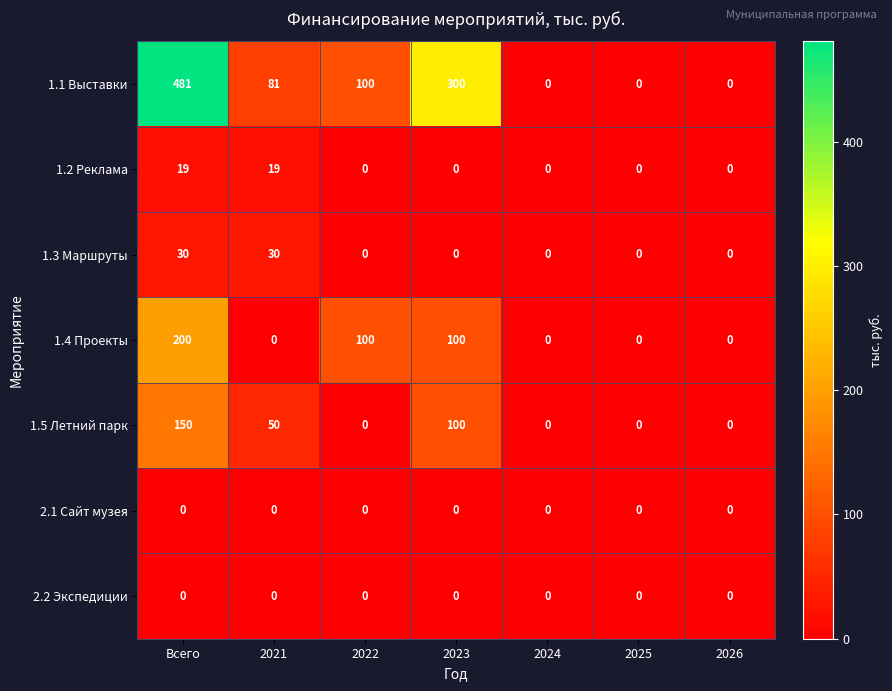

What is the difference between the maximum and second lowest values in the 1.5 Летний парк series?

150